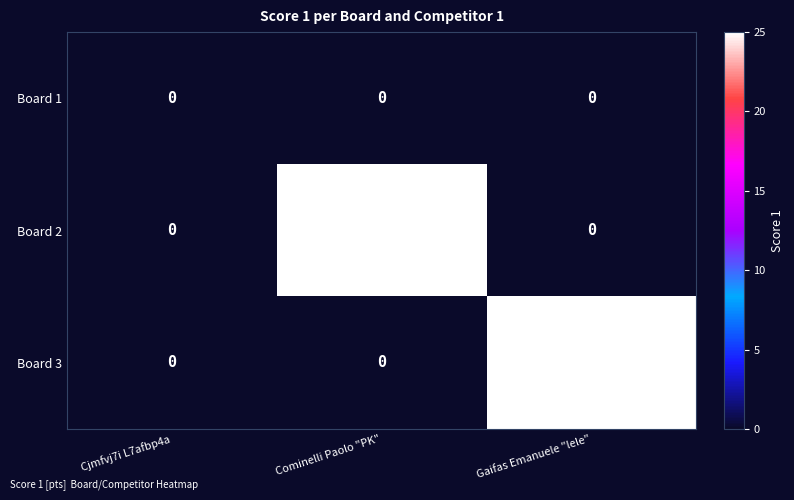

Is it true that Board 2 equals -10 at Cjmfvj7i L7afbp4a?

False